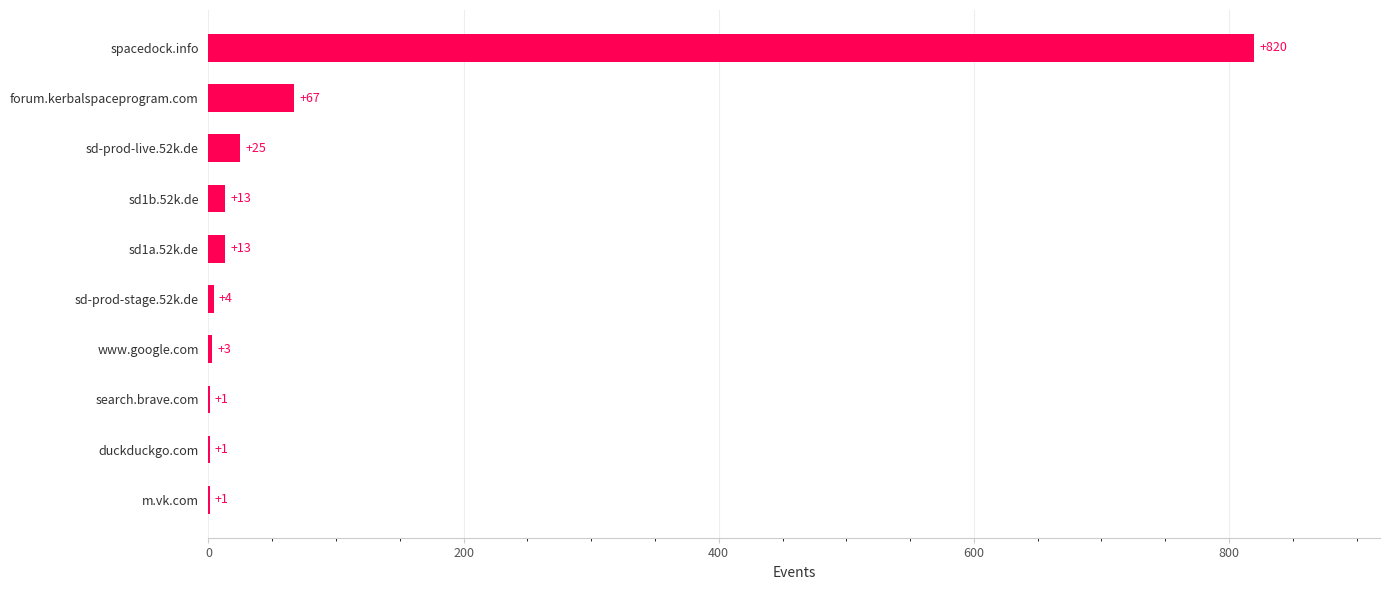

Is it true that the value at duckduckgo.com is 1?

True